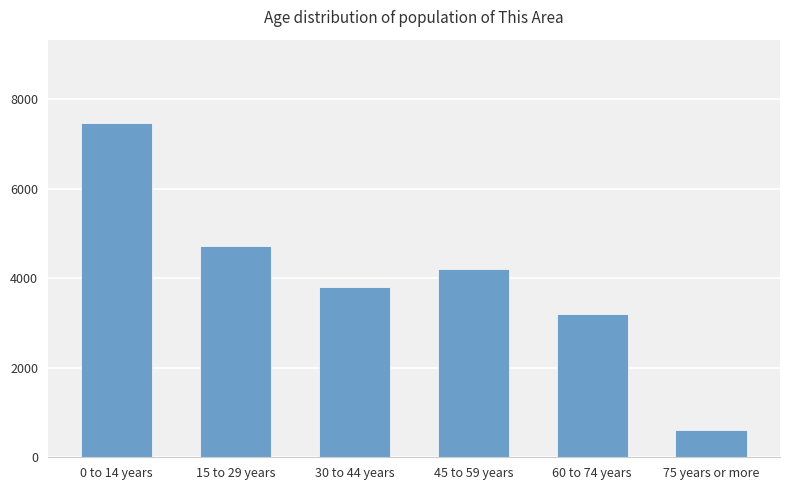

Which category has the lowest value across all series?

75 years or more